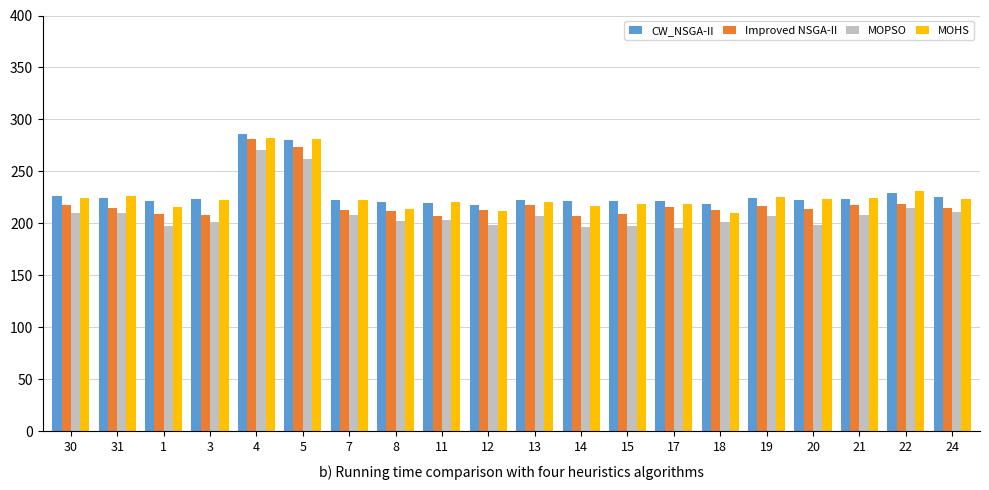

At which category is the sum across all series the highest?

4